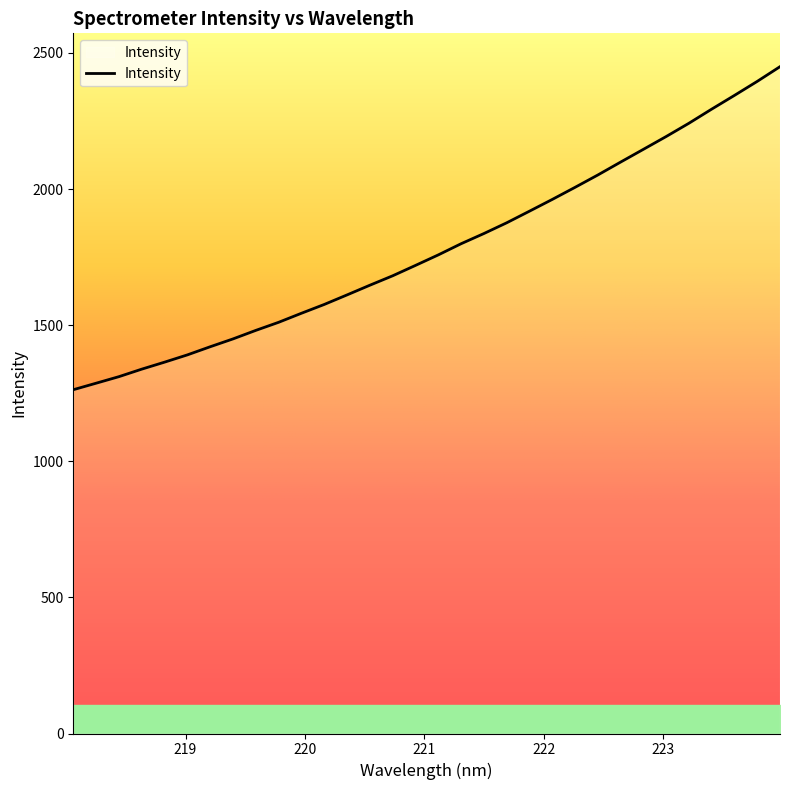

What is the greatest value displayed?

2449.7